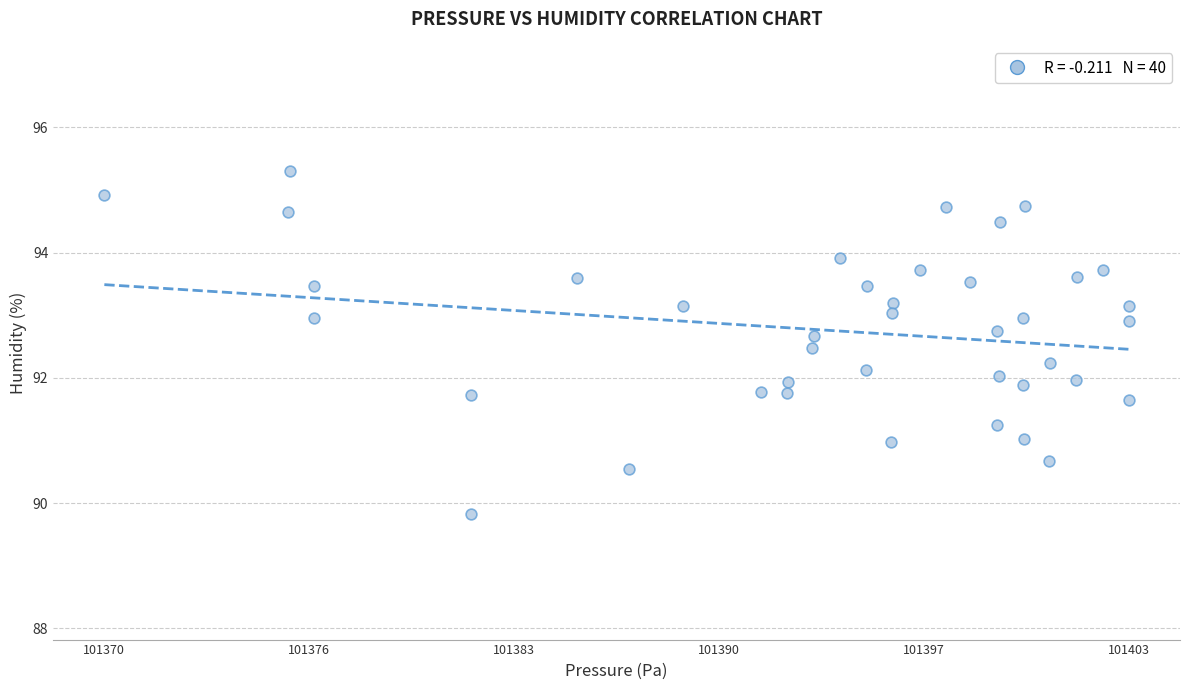

What is the range of X values (max minus min)?

33.7